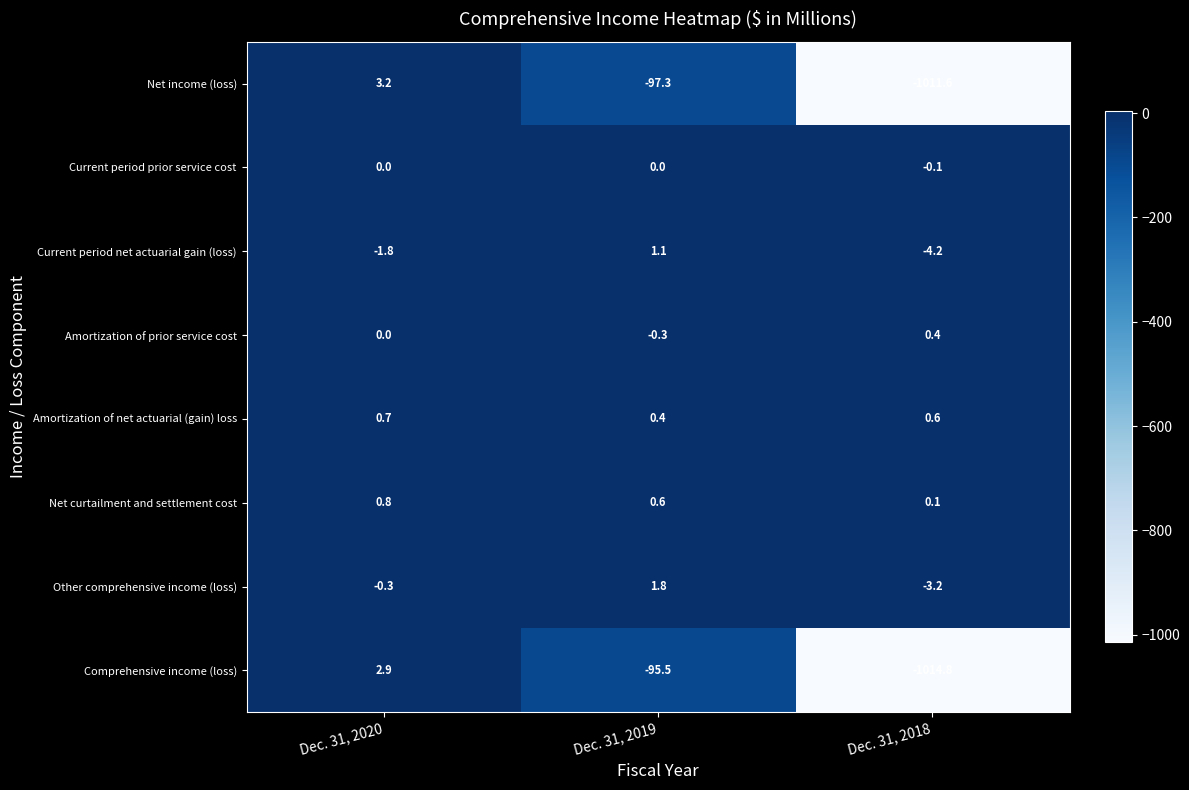

At which category is the sum across all series the highest?

Dec. 31, 2020